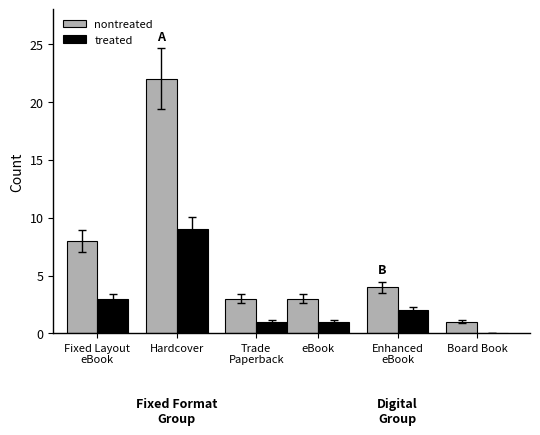

What is the spread (max minus min) of values at Fixed Layout
eBook?

5